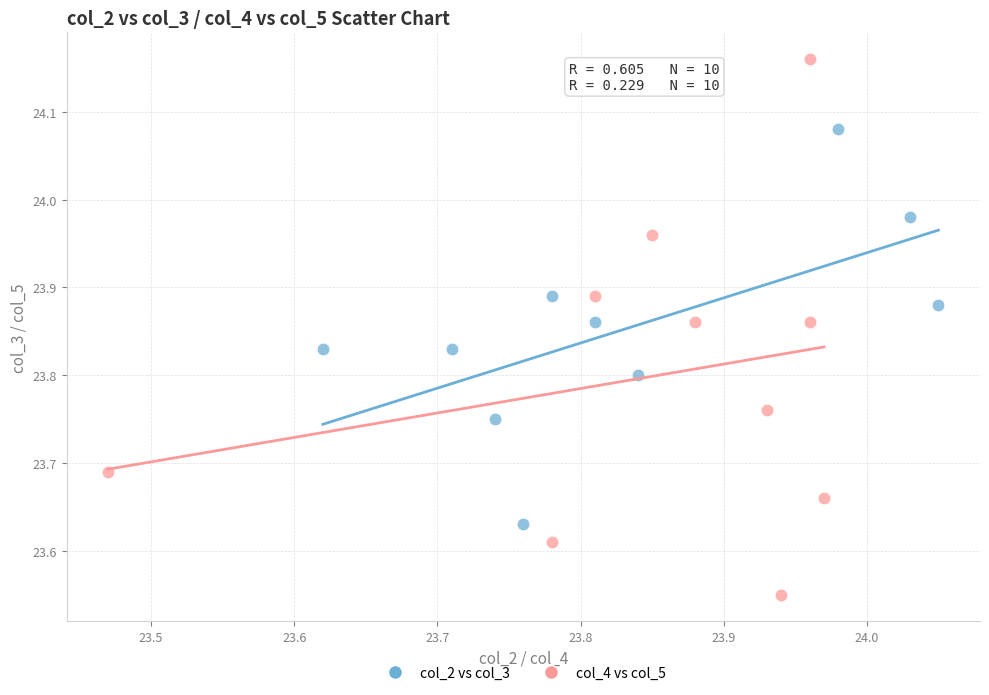

Which series reaches the minimum Y coordinate?

col_4 vs col_5